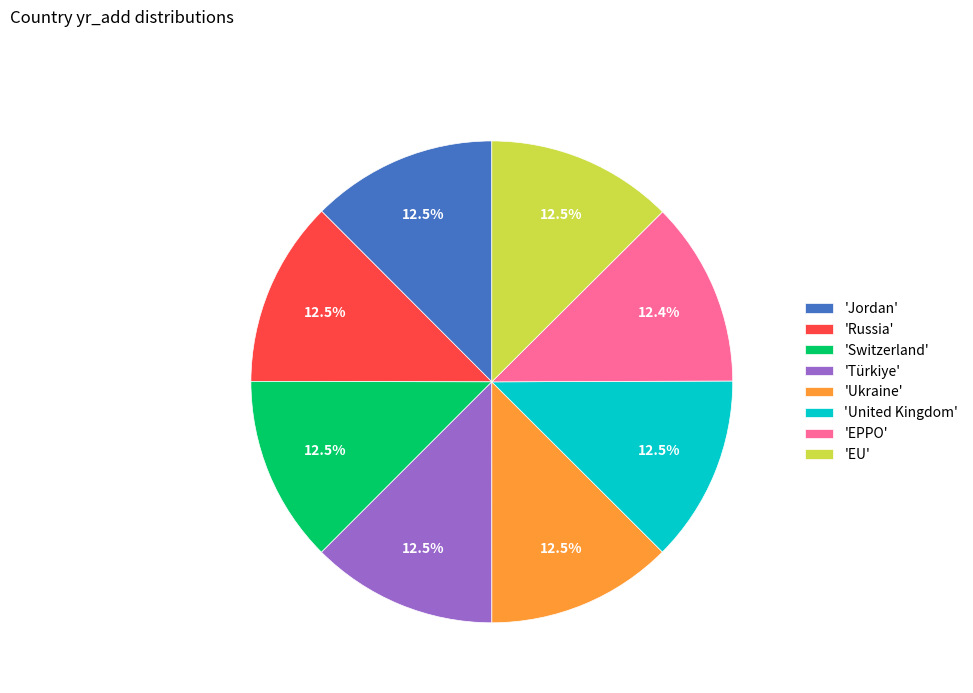

Is 'Russia' the majority of the pie?

No